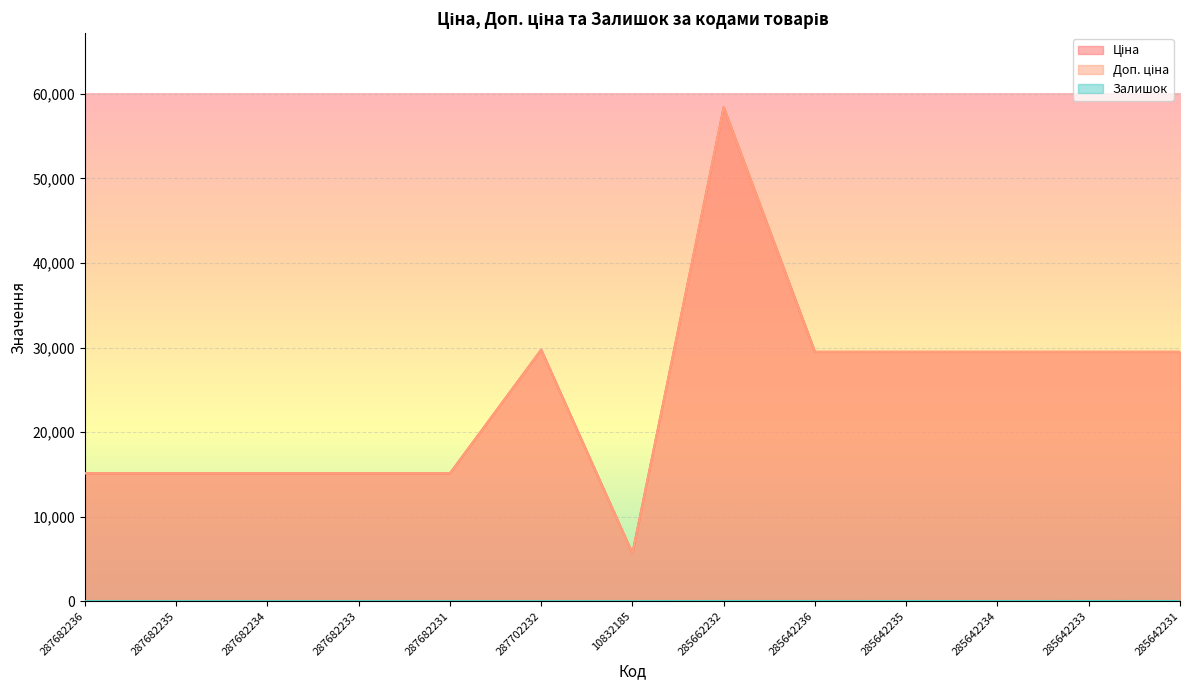

Which series has the largest total across all categories?

Ціна